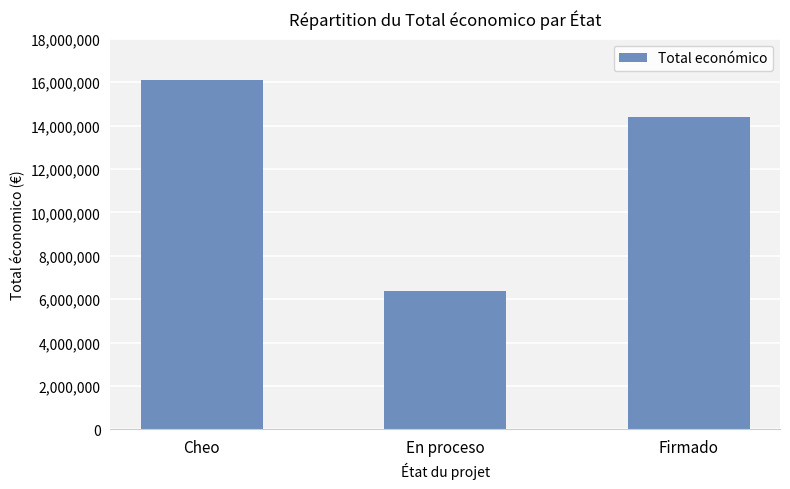

What is the difference between the maximum and minimum values?

9759671